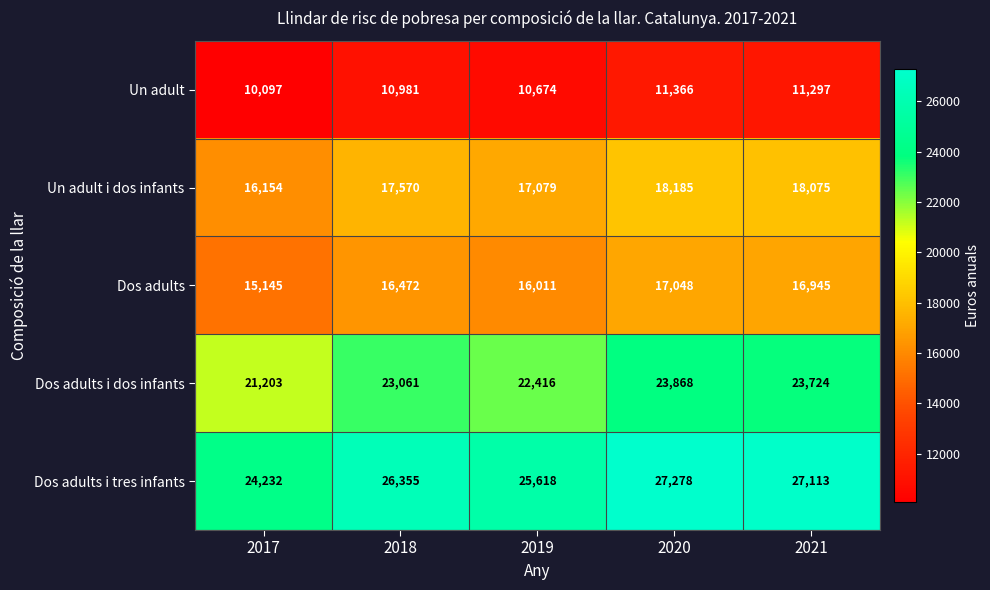

At which category is the sum across all series the highest?

2020